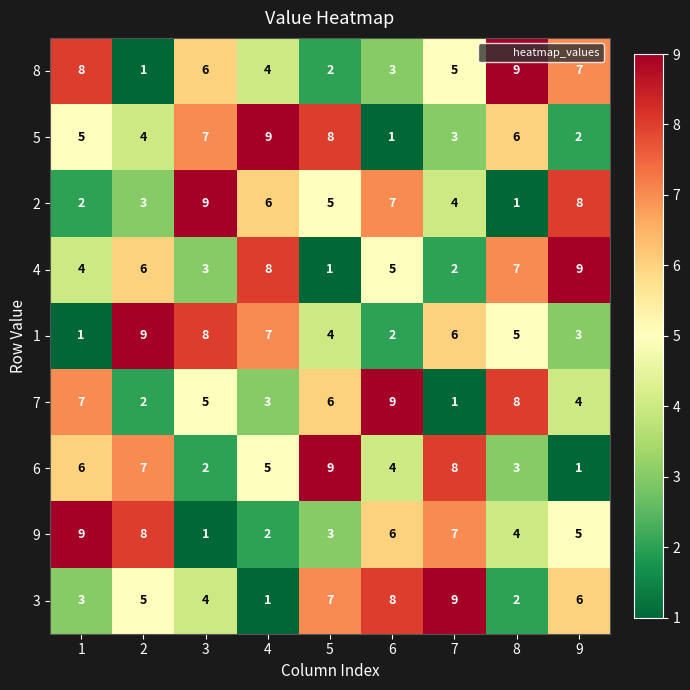

Rank the series at 2 from highest to lowest value.

1, 9, 6, 4, 3, 5, 2, 7, 8